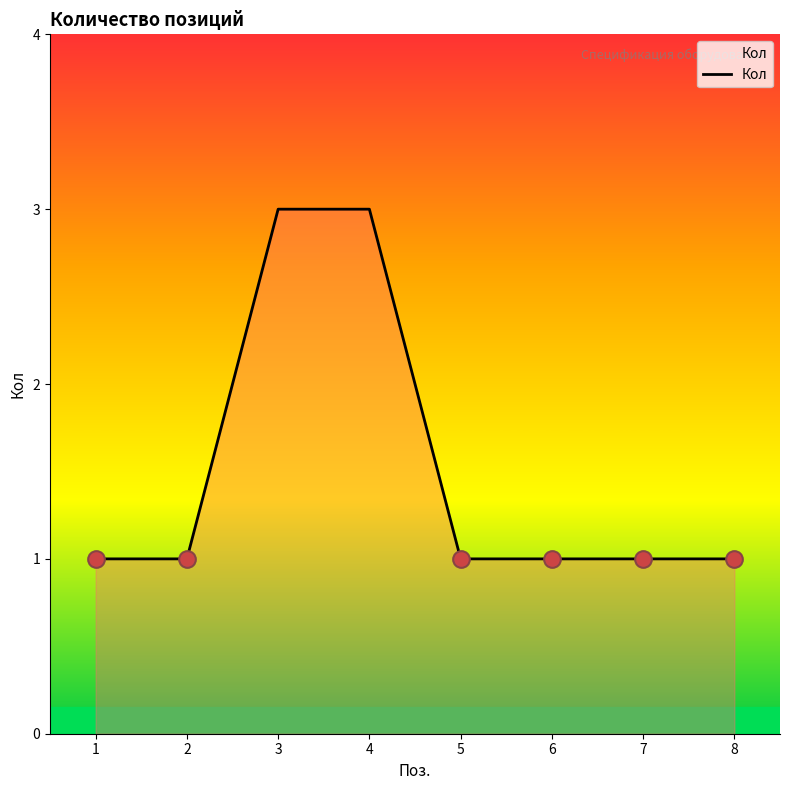

What is the maximum value shown in the chart?

3